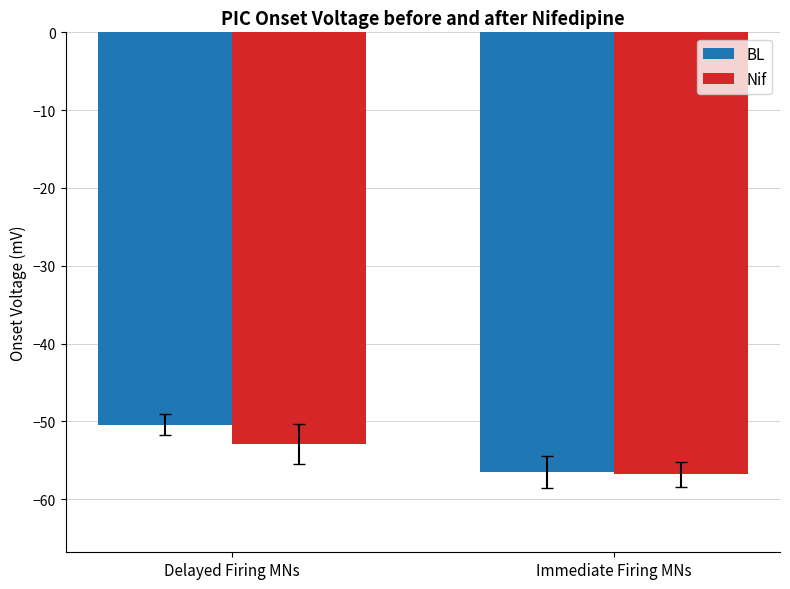

What is the sum of all Nif values?

-109.7